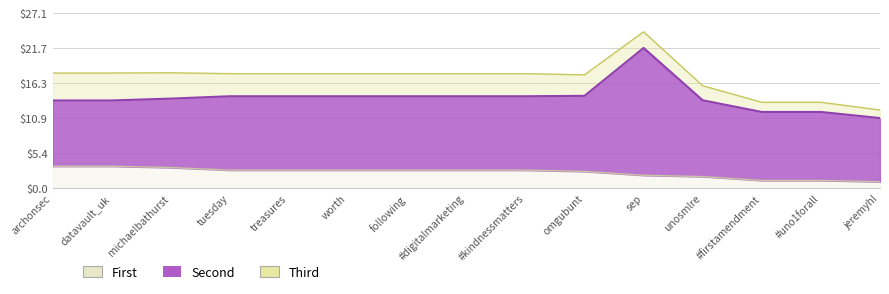

Where does the data first go above 2?

archonsec